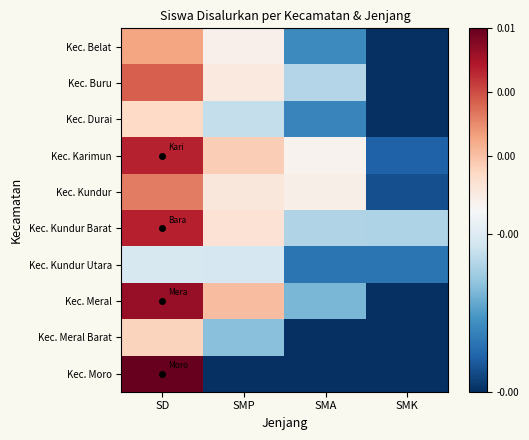

Reading left to right, what are all the values shown in this chart?

Kec. Belat: SD=247.7	SMP=29.7	SMA=-160.3	SMK=-253.3
Kec. Buru: SD=372.7	SMP=61.7	SMA=-74.3	SMK=-253.3
Kec. Durai: SD=125.7	SMP=-61.3	SMA=-166.3	SMK=-253.3
Kec. Karimun: SD=480.7	SMP=153.7	SMA=22.7	SMK=-204.3
Kec. Kundur: SD=320.7	SMP=69.7	SMA=36.7	SMK=-223.3
Kec. Kundur Barat: SD=487.7	SMP=88.7	SMA=-75.3	SMK=-77.3
Kec. Kundur Utara: SD=-41.3	SMP=-42.3	SMA=-185.3	SMK=-184.3
Kec. Meral: SD=542.7	SMP=191.7	SMA=-115.3	SMK=-253.3
Kec. Meral Barat: SD=140.7	SMP=-106.3	SMA=-253.3	SMK=-253.3
Kec. Moro: SD=624.7	SMP=-253.3	SMA=-253.3	SMK=-253.3